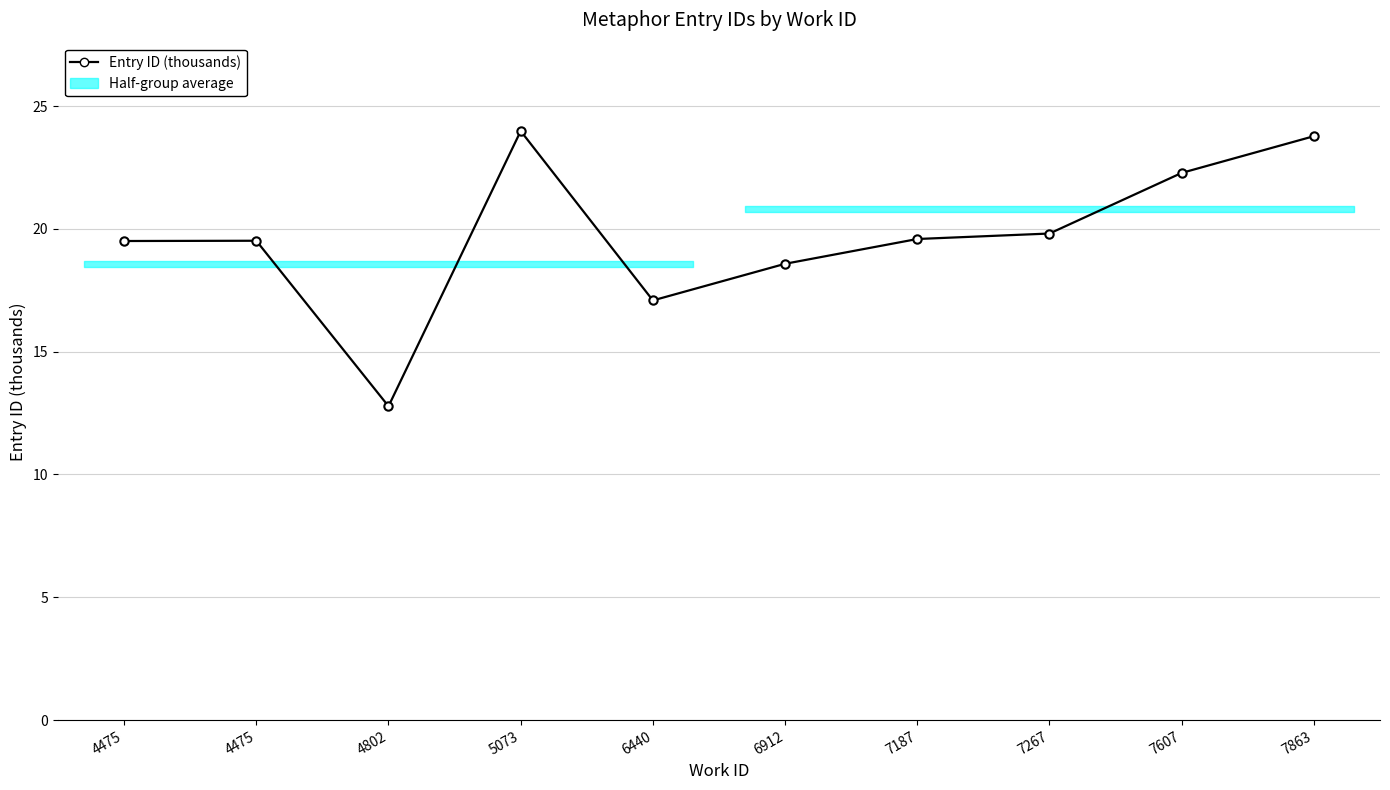

How many values are below 19?

3